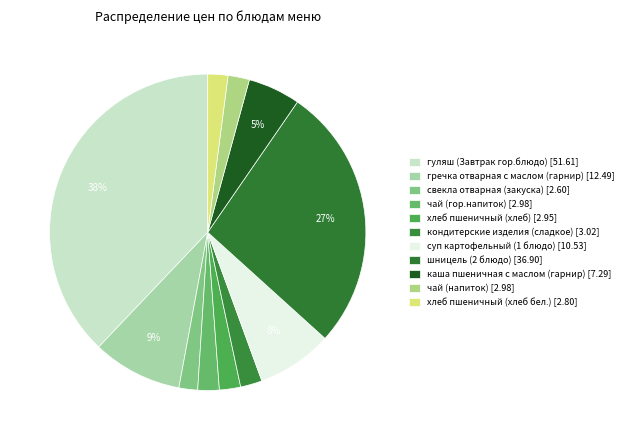

Count the number of slices in the pie.

11